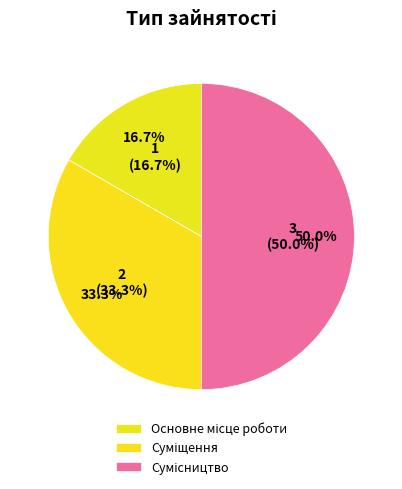

To the nearest percent, what is the difference between the Сумісництво and Основне місце роботи slice percentages?

33%